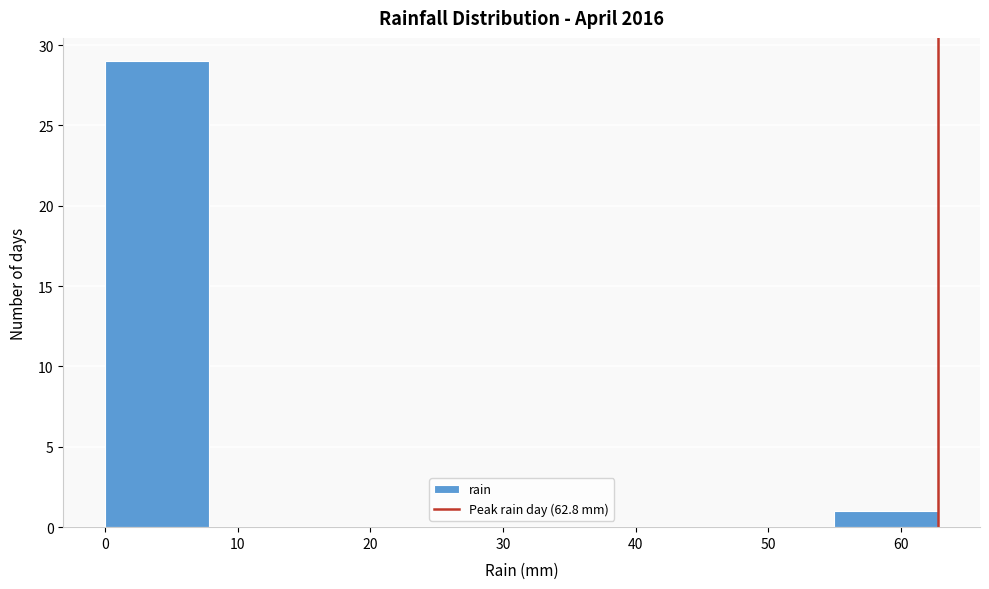

Reading left to right, list every bar in this chart as the range it spans on the x-axis followed by its height. Neither the bar edges nor the heights are printed on the chart, so give them approximately, as read against the axes.

0 to 8: 29
8 to 16: 0
16 to 24: 0
24 to 31: 0
31 to 39: 0
39 to 47: 0
47 to 55: 0
55 to 63: 1